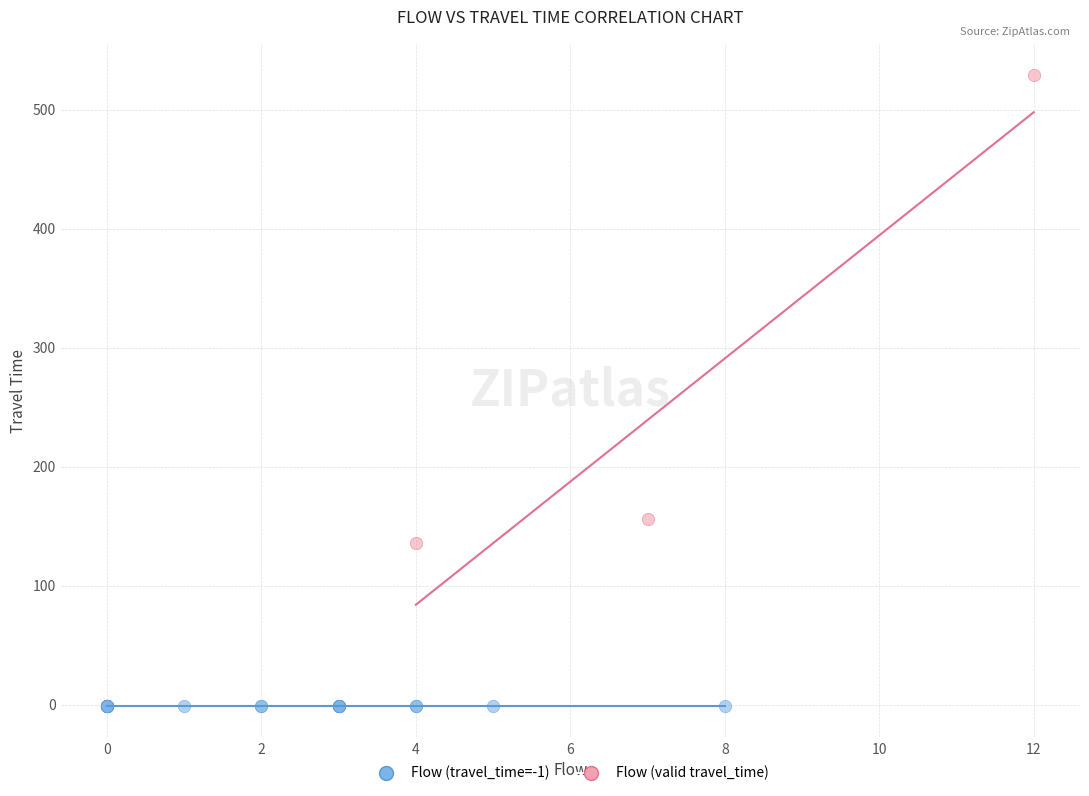

What are all the series names shown in the legend?

Flow (travel_time=-1), Flow (valid travel_time)